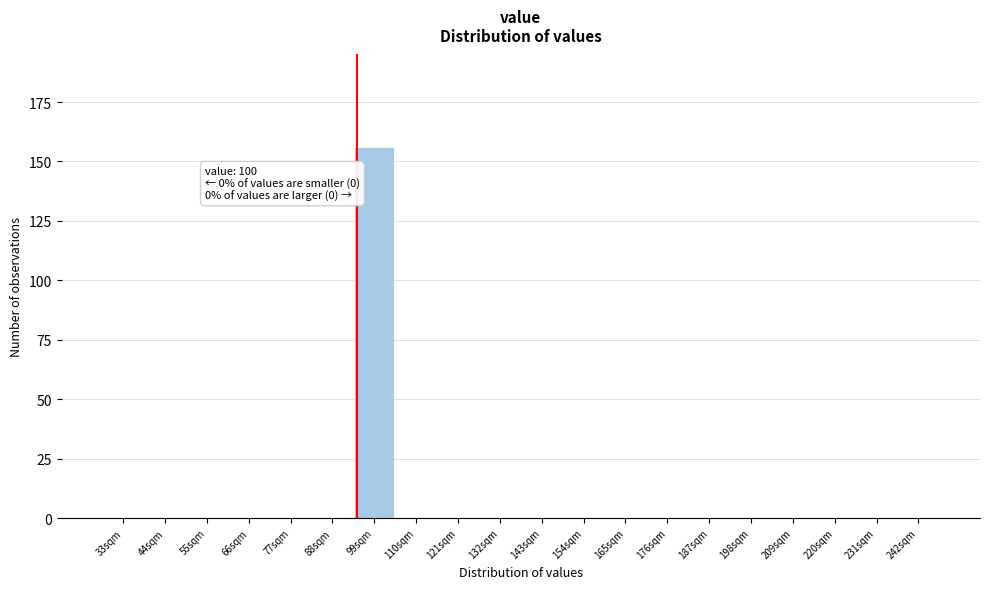

Reading left to right, transcribe all the data shown in this chart.

33sqm=0	44sqm=0	55sqm=0	66sqm=0	77sqm=0	88sqm=0	99sqm=156	110sqm=0	121sqm=0	132sqm=0	143sqm=0	154sqm=0	165sqm=0	176sqm=0	187sqm=0	198sqm=0	209sqm=0	220sqm=0	231sqm=0	242sqm=0